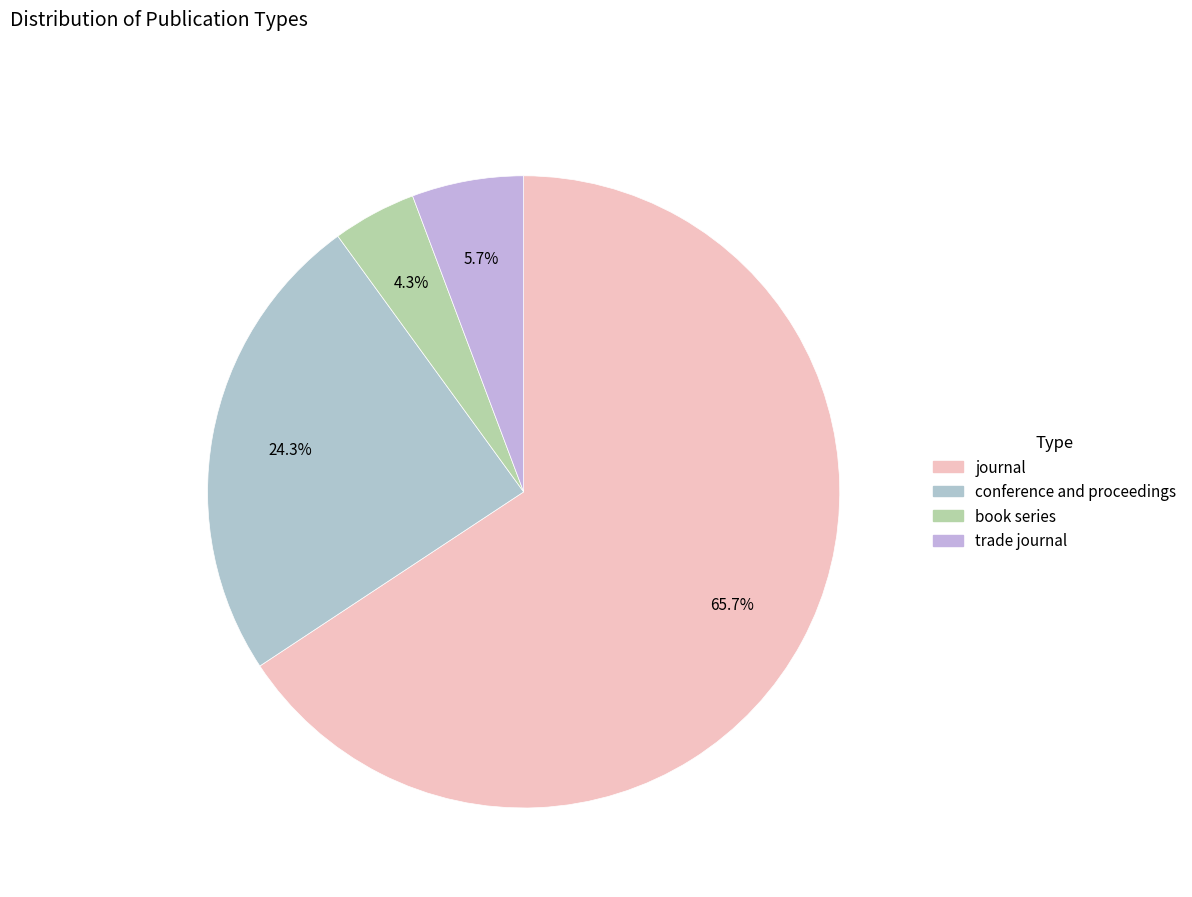

How many segments does this pie chart have?

4